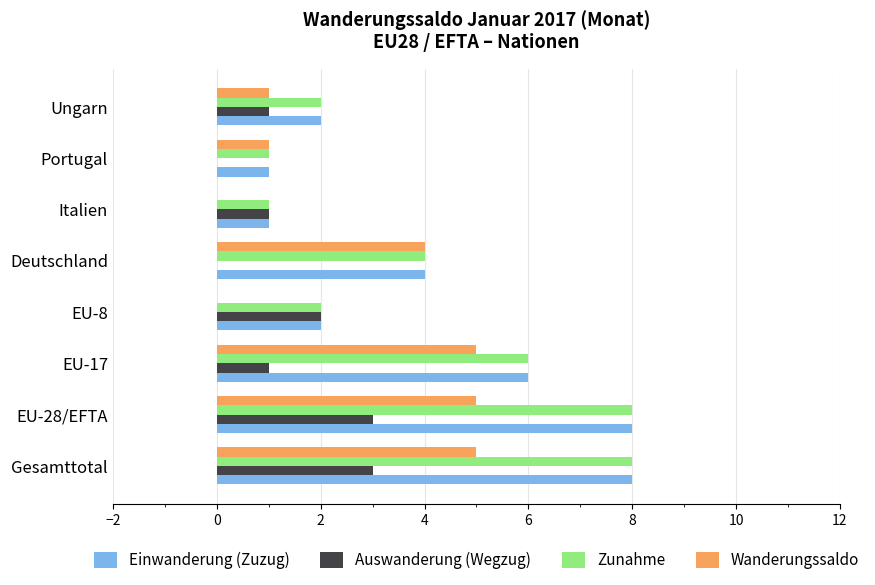

What is the maximum value for Zunahme?

8